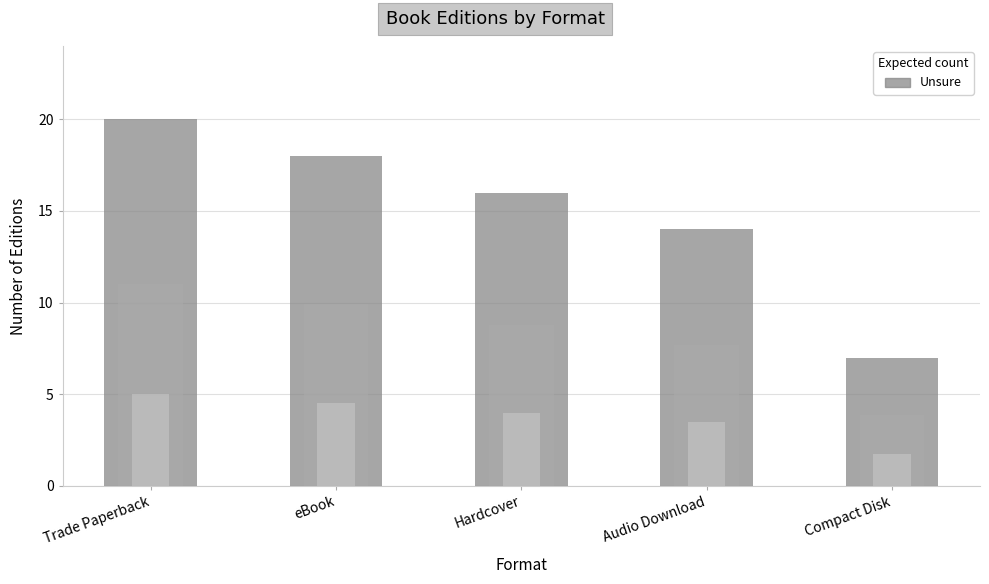

Which category has the highest value across all series?

Trade Paperback